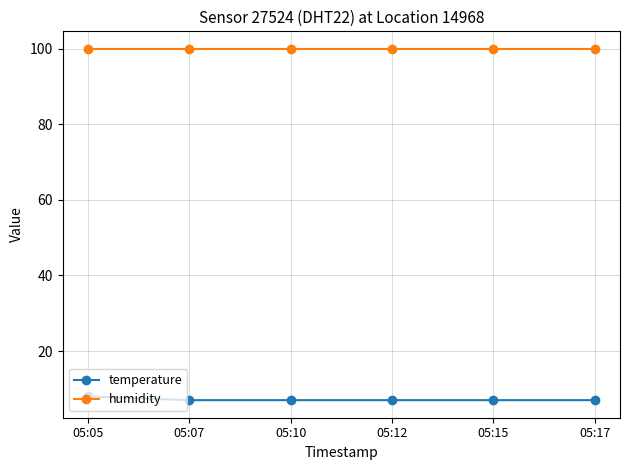

Reading right to left, list all the values displayed in this chart.

temperature: 7.0	7.0	7.0	7.0	7.0	8.0
humidity: 99.9	99.9	99.9	99.9	99.9	99.9